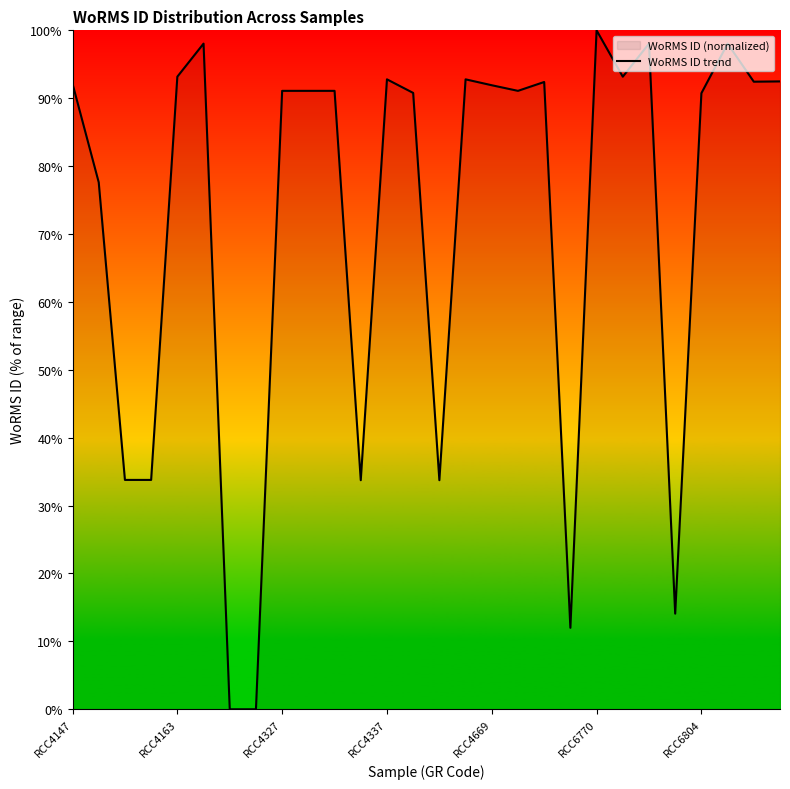

What is the difference between the maximum and minimum values?

100.0